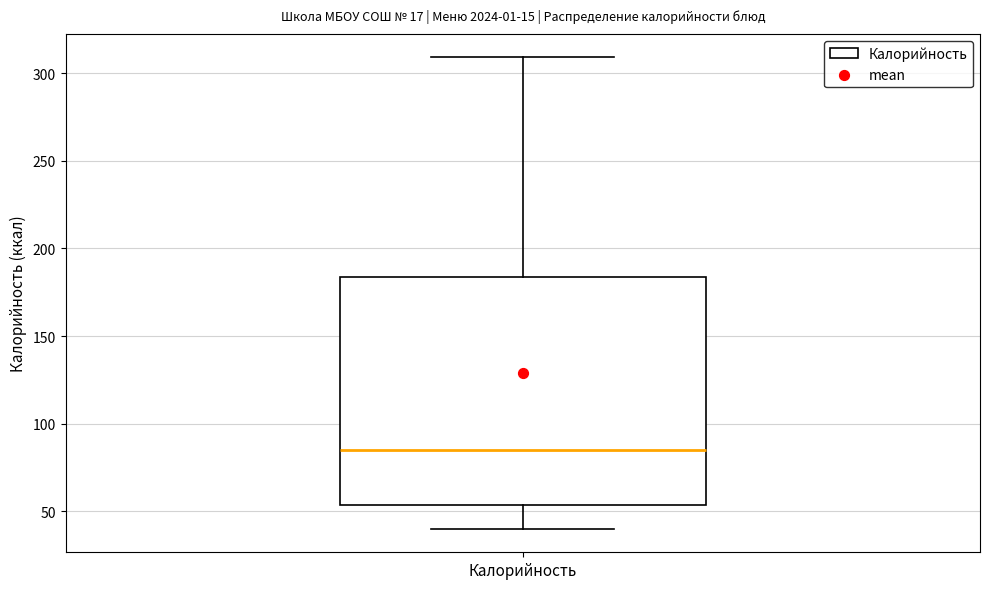

Transcribe this box plot: give where the median line is, the range the box spans, and where the two whiskers end, as read against the y-axis. The values are not printed on the chart, so give them approximately, as read against the axis.

median 85, box 55 to 185, whiskers 40 to 310